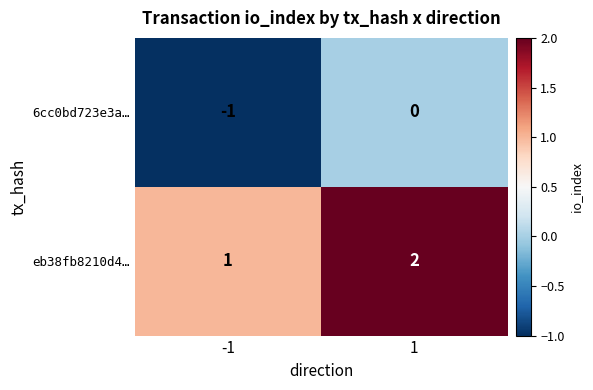

List the series in order of their peak value, highest first.

eb38fb8210d4…, 6cc0bd723e3a…